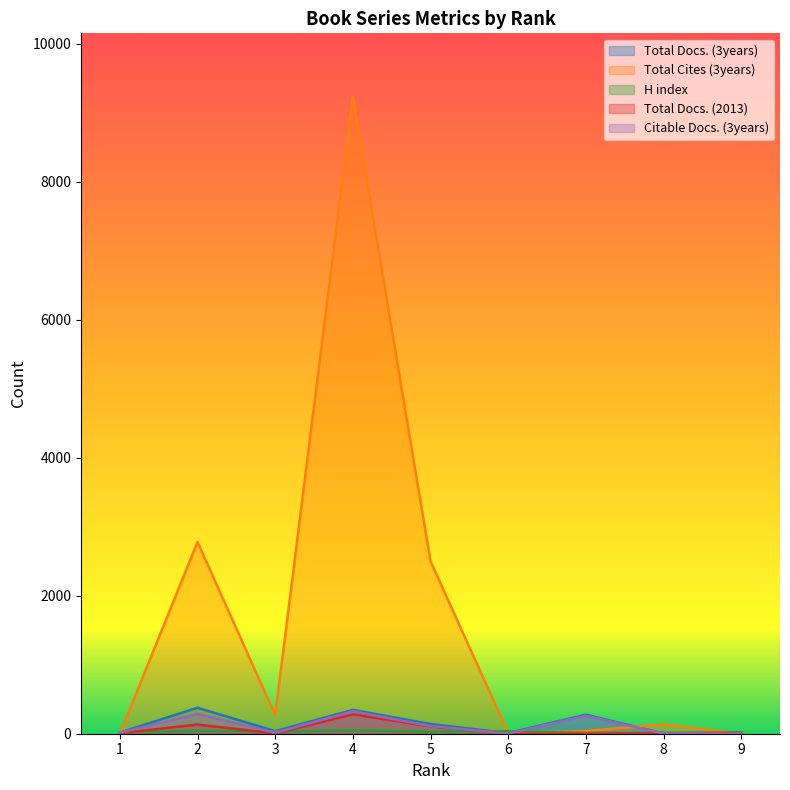

How many times do Citable Docs. (3years) and Total Docs. (2013) cross each other?

1